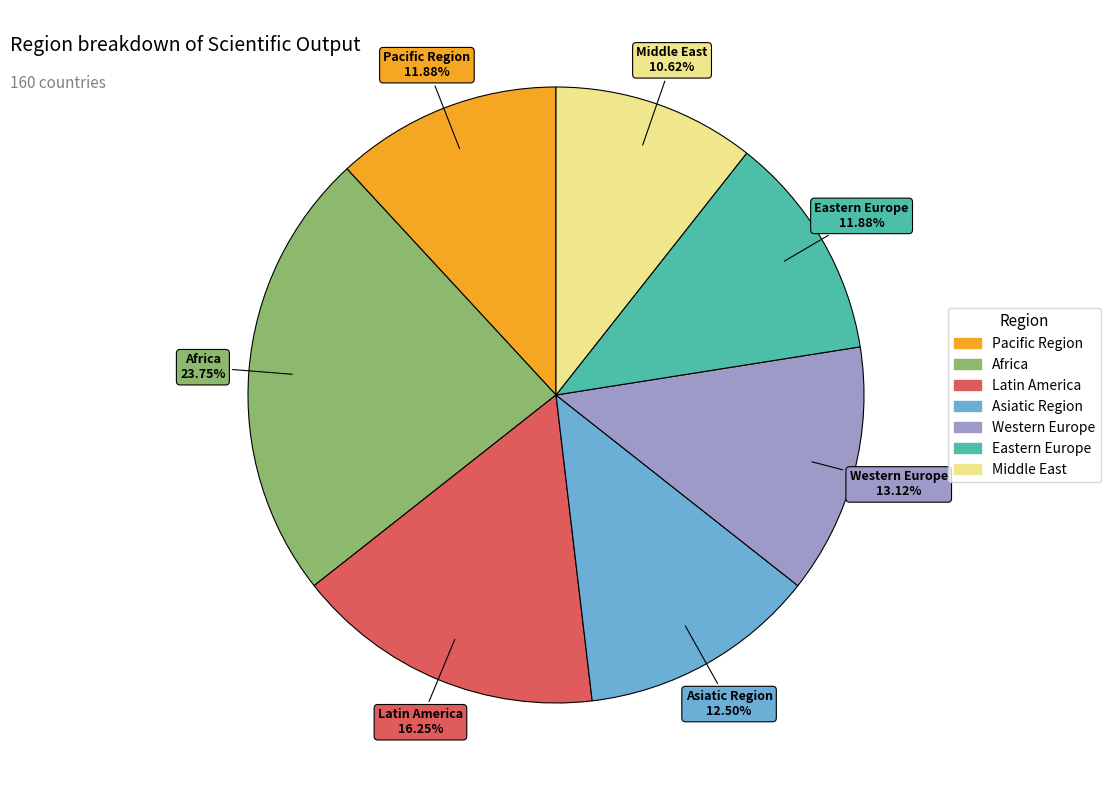

What percentage do Middle East and Pacific Region together represent?

22.5%